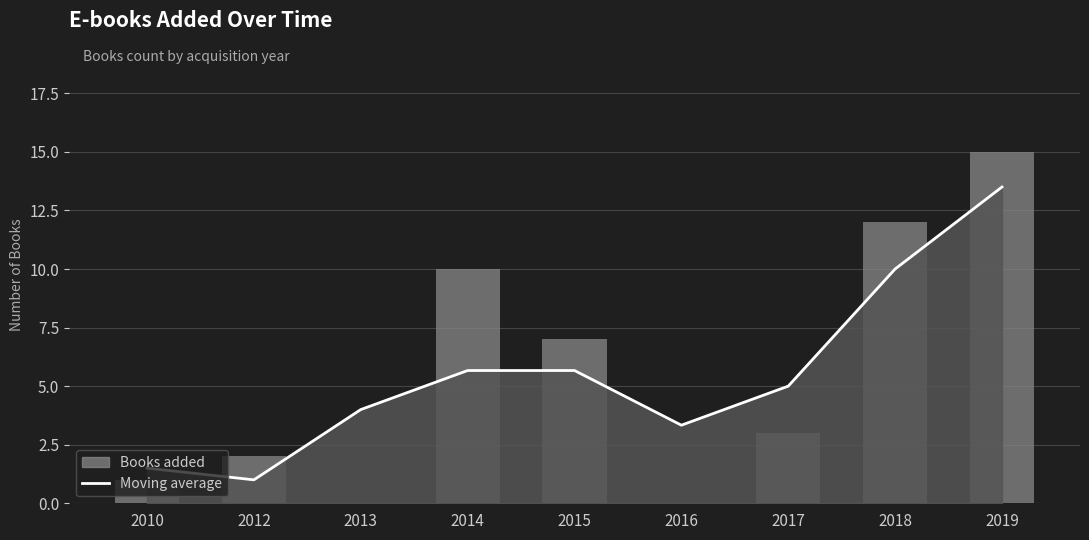

At how many categories does at least one series exceed 2?

7